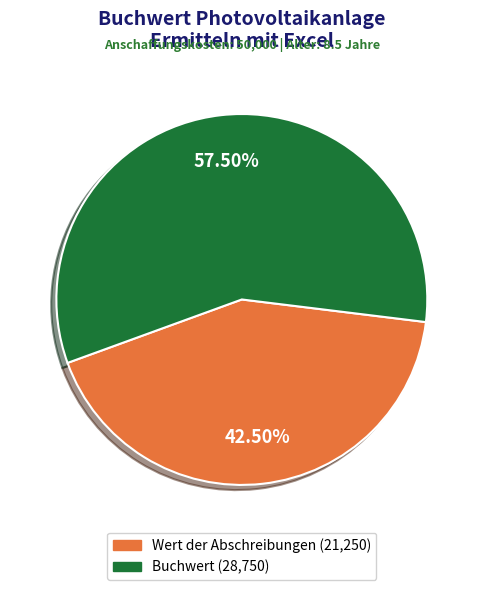

Is there any slice that represents more than half of the pie?

Yes